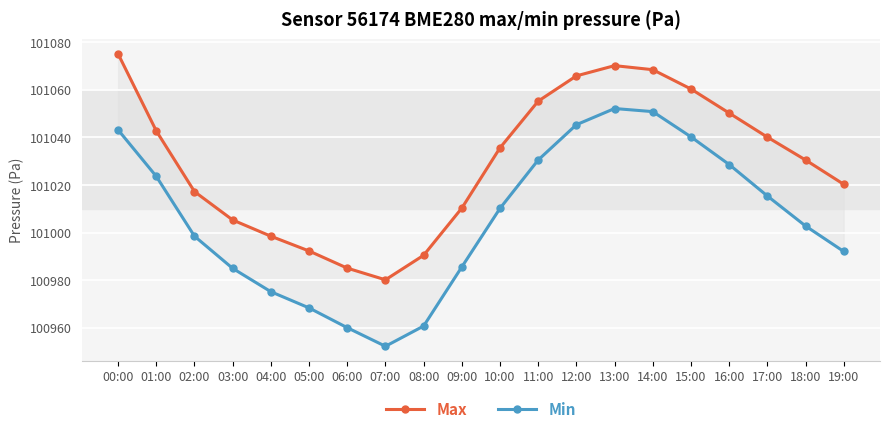

What position from the right is 06:00?

14